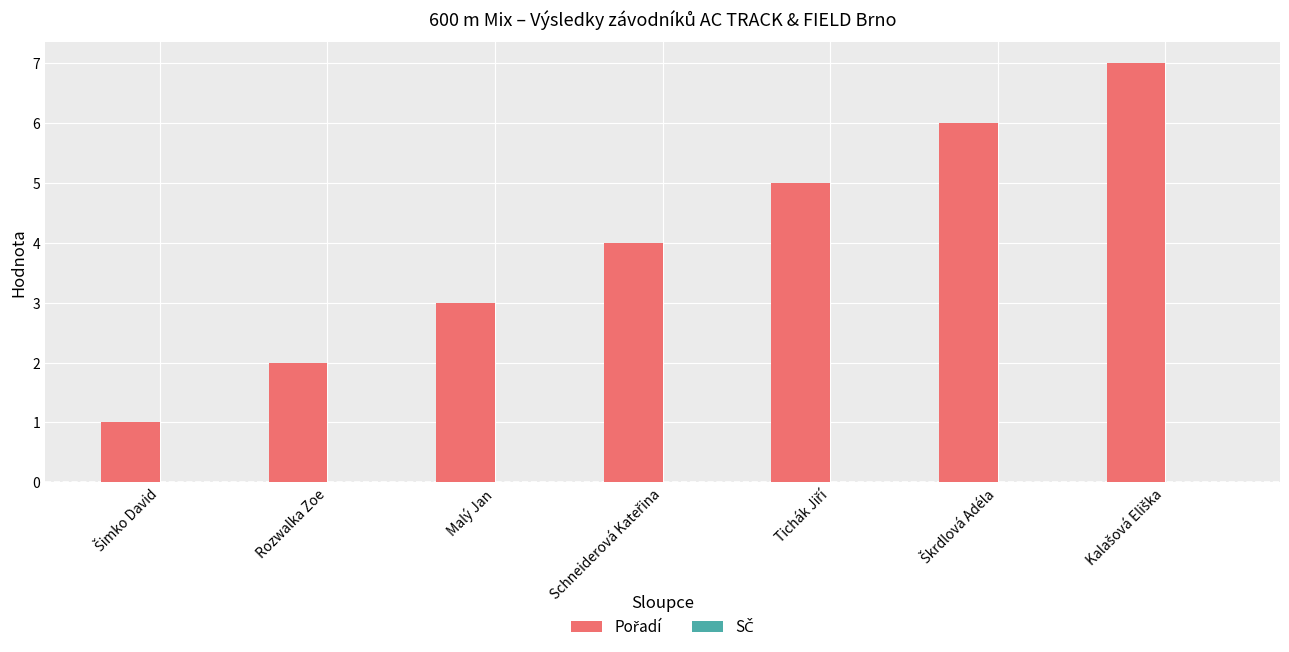

What position from the right is Rozwalka Zoe?

6